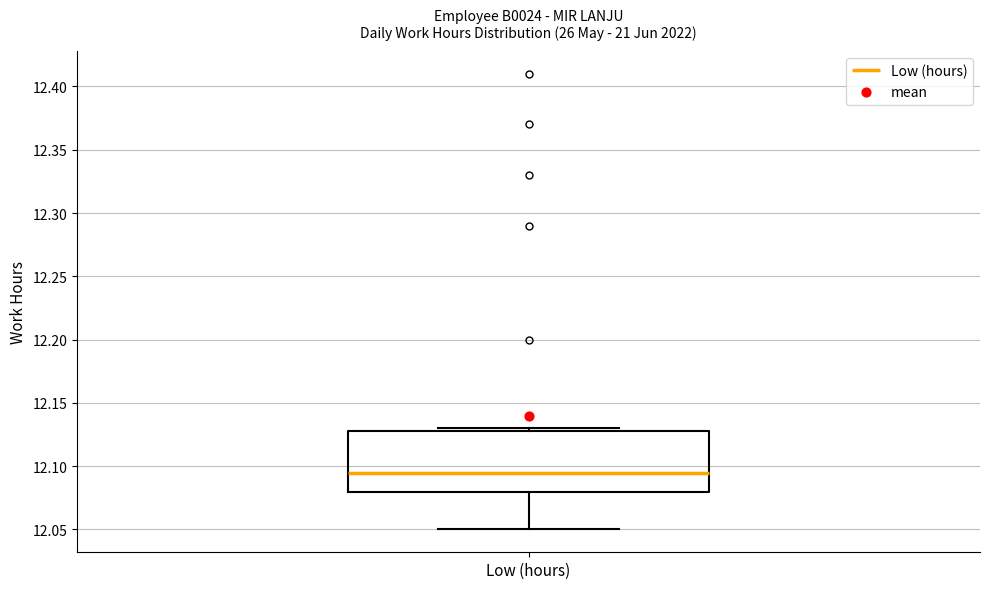

Transcribe this box plot: give where the median line is, the range the box spans, and where the two whiskers end, as read against the y-axis. The values are not printed on the chart, so give them approximately, as read against the axis.

median 12.095, box 12.080 to 12.130, whiskers 12.050 to 12.130 (just above the box's upper edge)